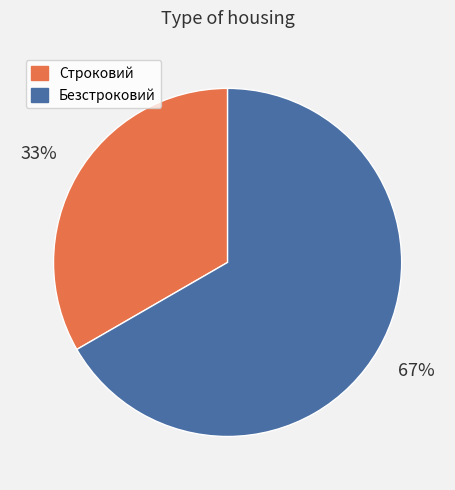

To the nearest percent, what percentage of the pie is Строковий?

33%